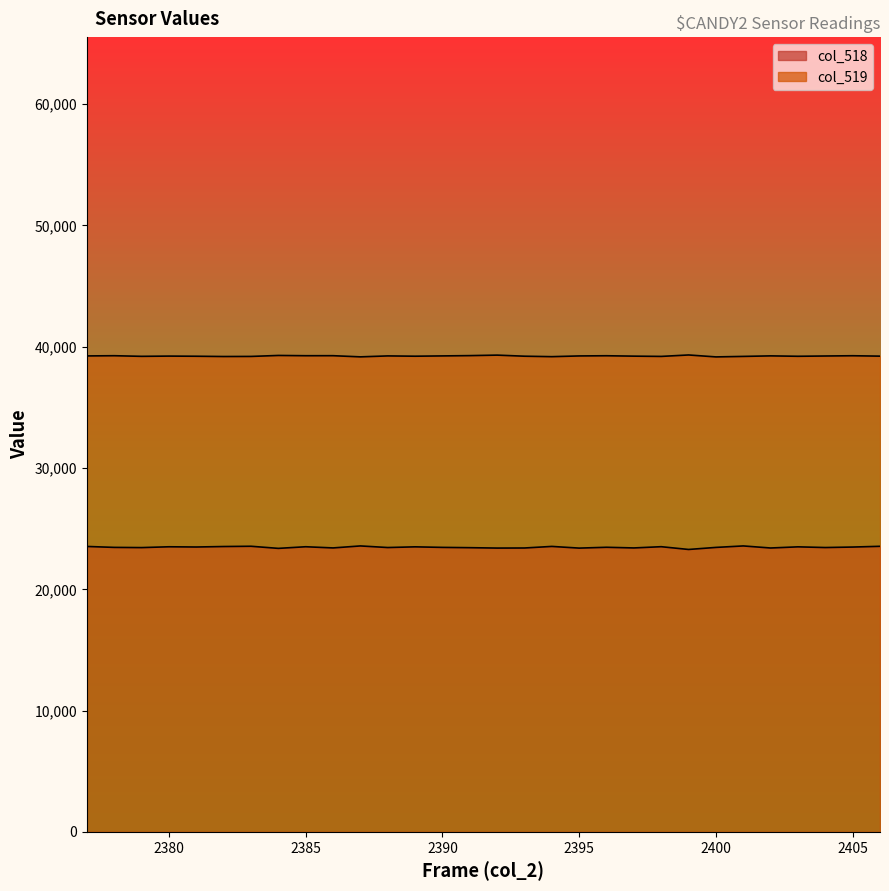

True or false: col_519 and col_518 cross at least once.

False